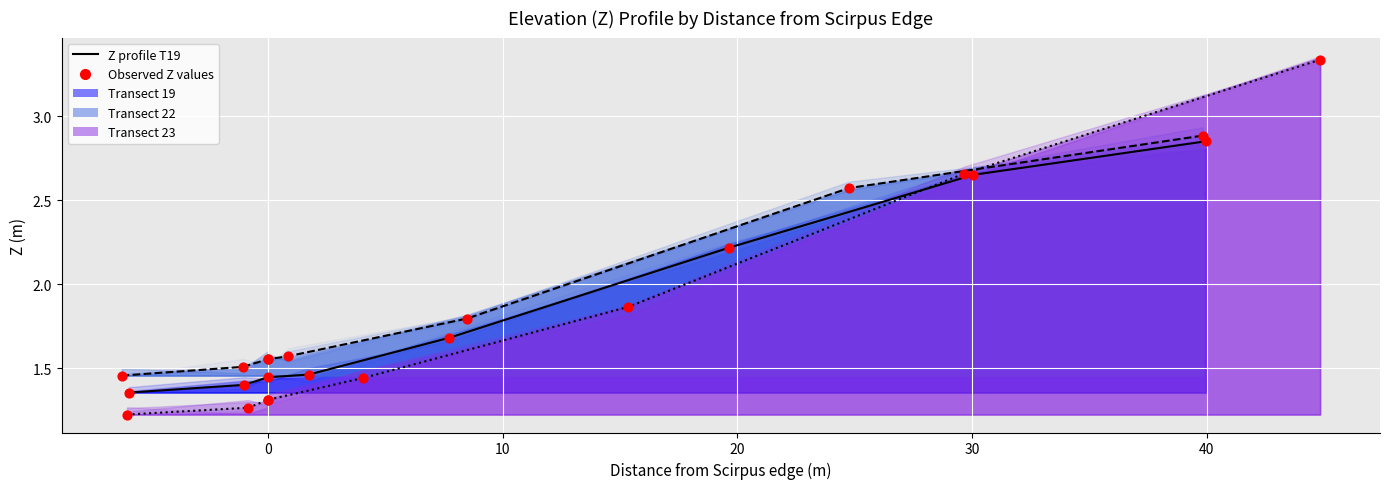

Which series contains the lowest Y value?

Z profile T23